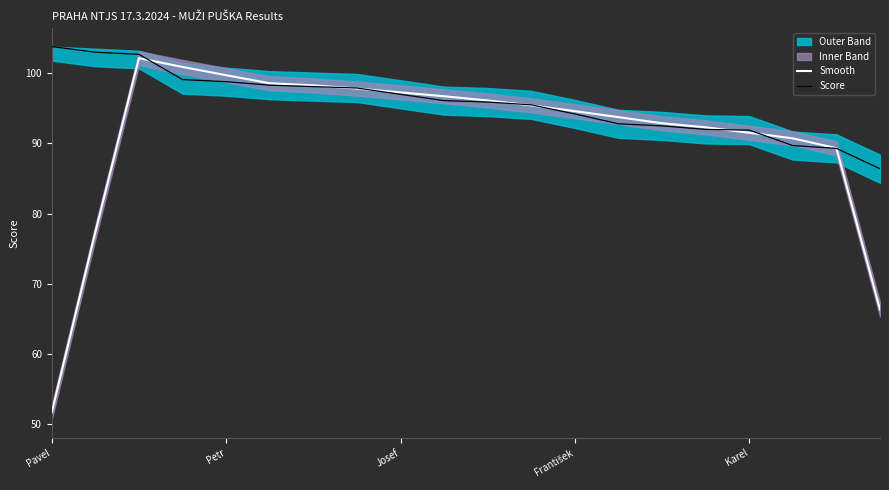

The Score series shows 91.9 at Karel. True or false?

True